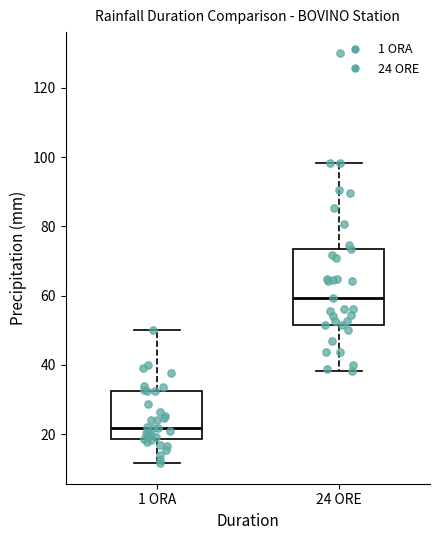

Which box's median line is the highest?

24 ORE